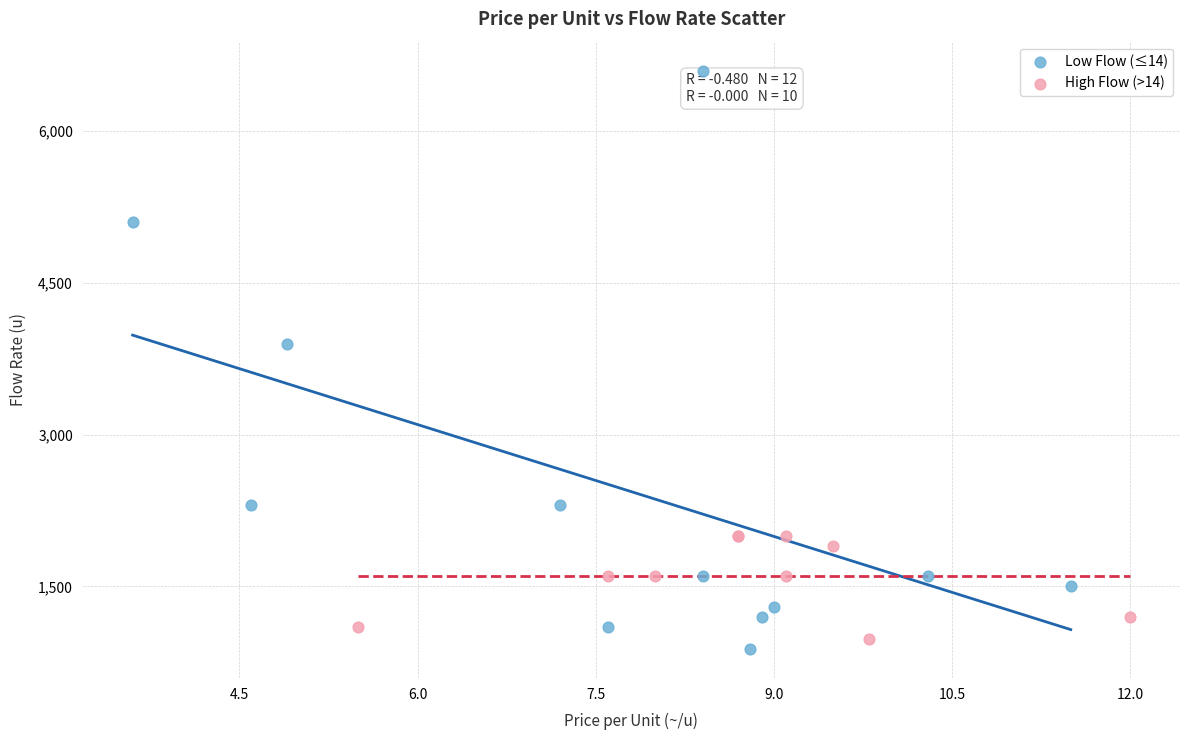

Which series has the widest spread of Y values?

Low Flow (≤14)